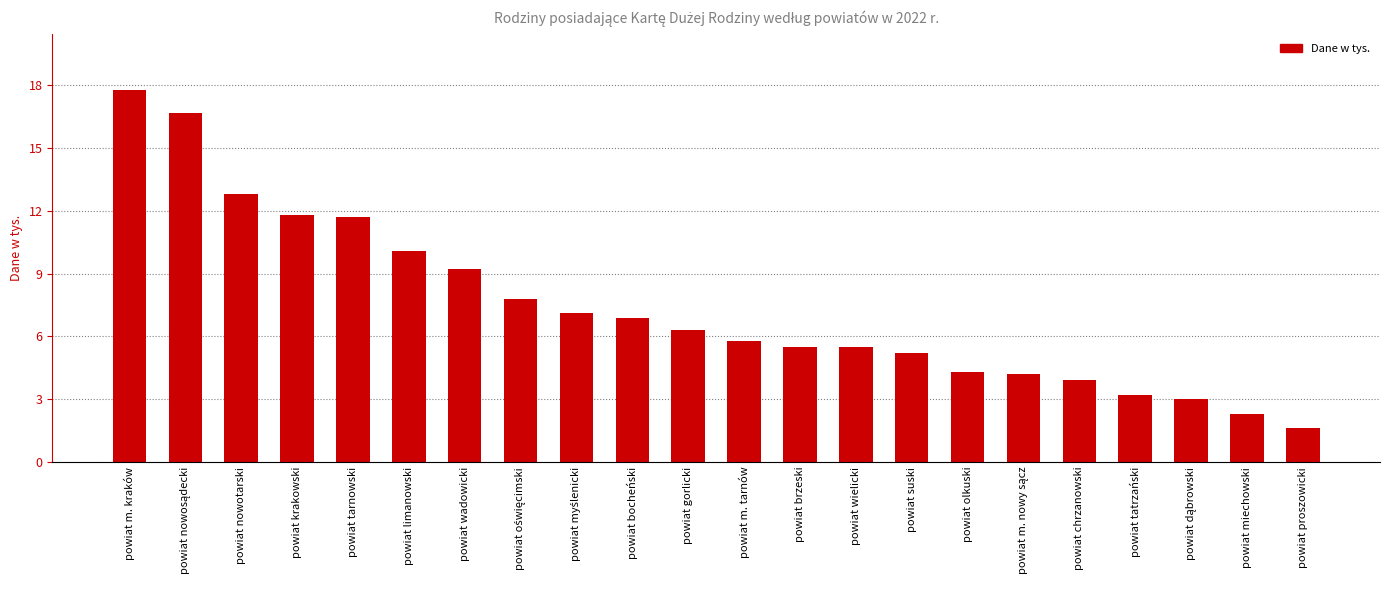

The chart shows a value of 11.8 at powiat krakowski. True or false?

True